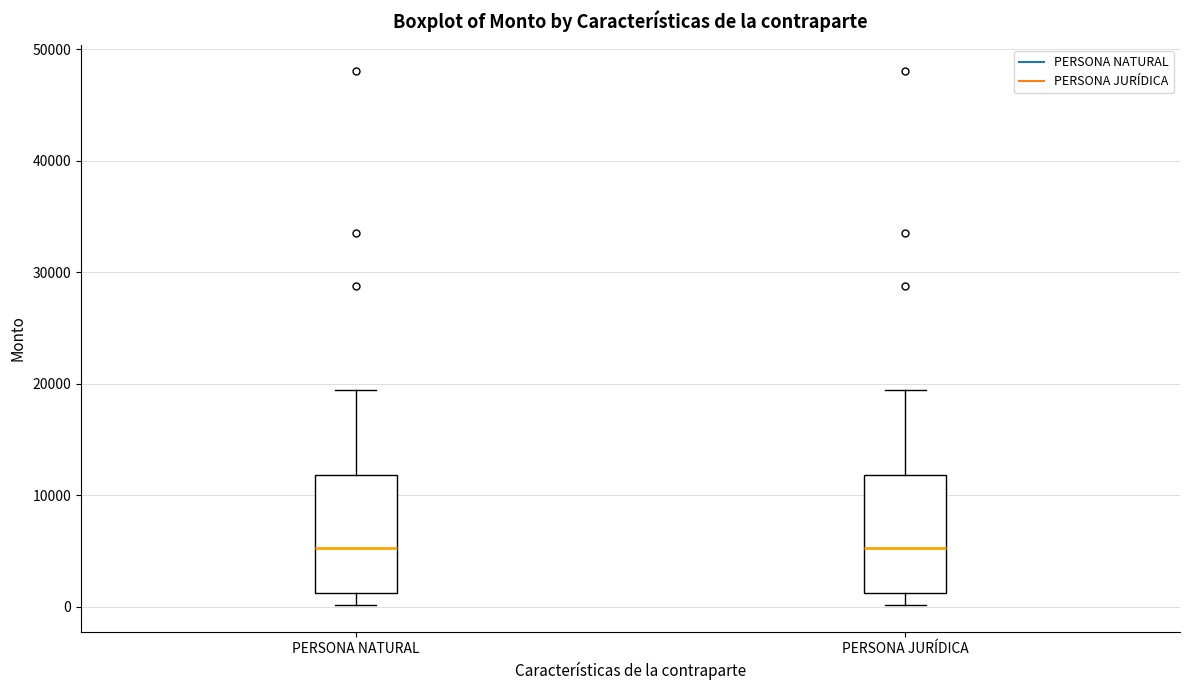

Reading left to right, read every box against the y-axis: the position of its median line, the range the box covers, and the ends of its whiskers. The values are not printed on the chart, so give them approximately, as read against the axis.

PERSONA NATURAL: median 5000, box 1000 to 12000, whiskers 0 to 19000
PERSONA JURÍDICA: median 5000, box 1000 to 12000, whiskers 0 to 19000